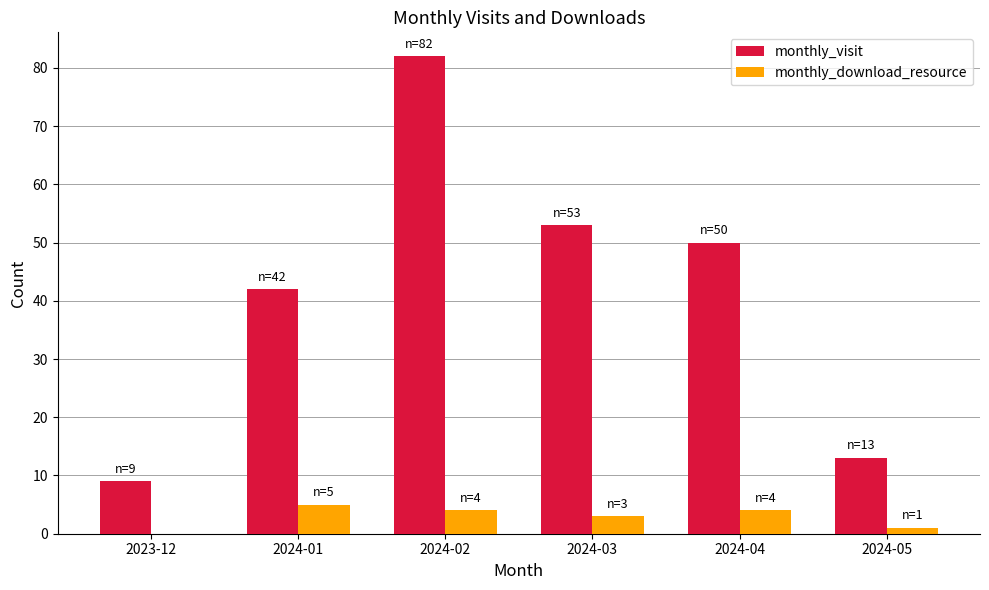

What are all the series names shown in the legend?

monthly_visit, monthly_download_resource